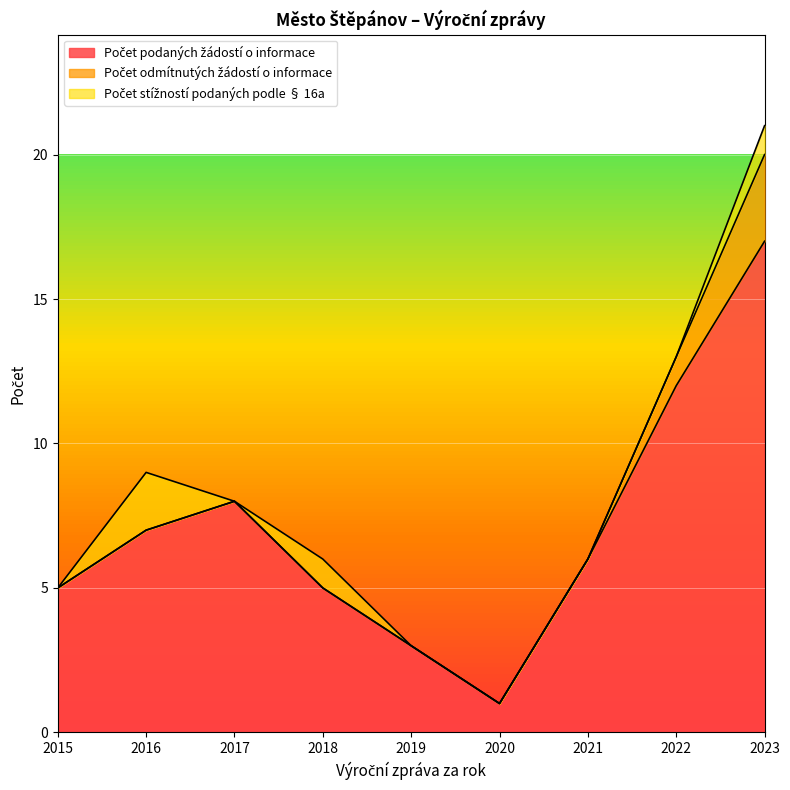

At which category is the sum across all series the highest?

2023